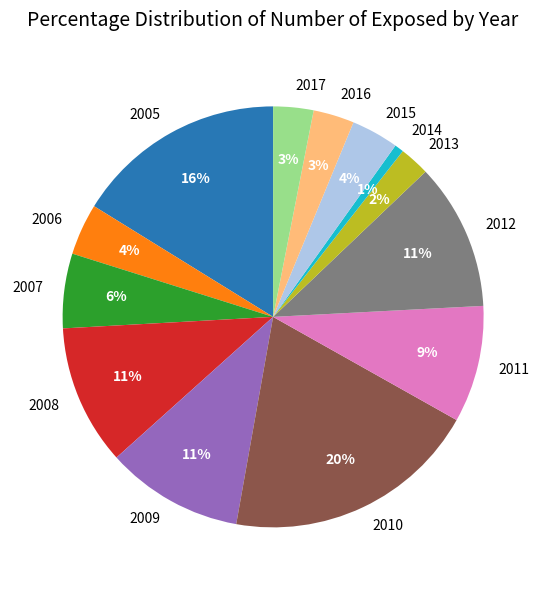

Is the sum of 2017 and 2009 greater than half?

No